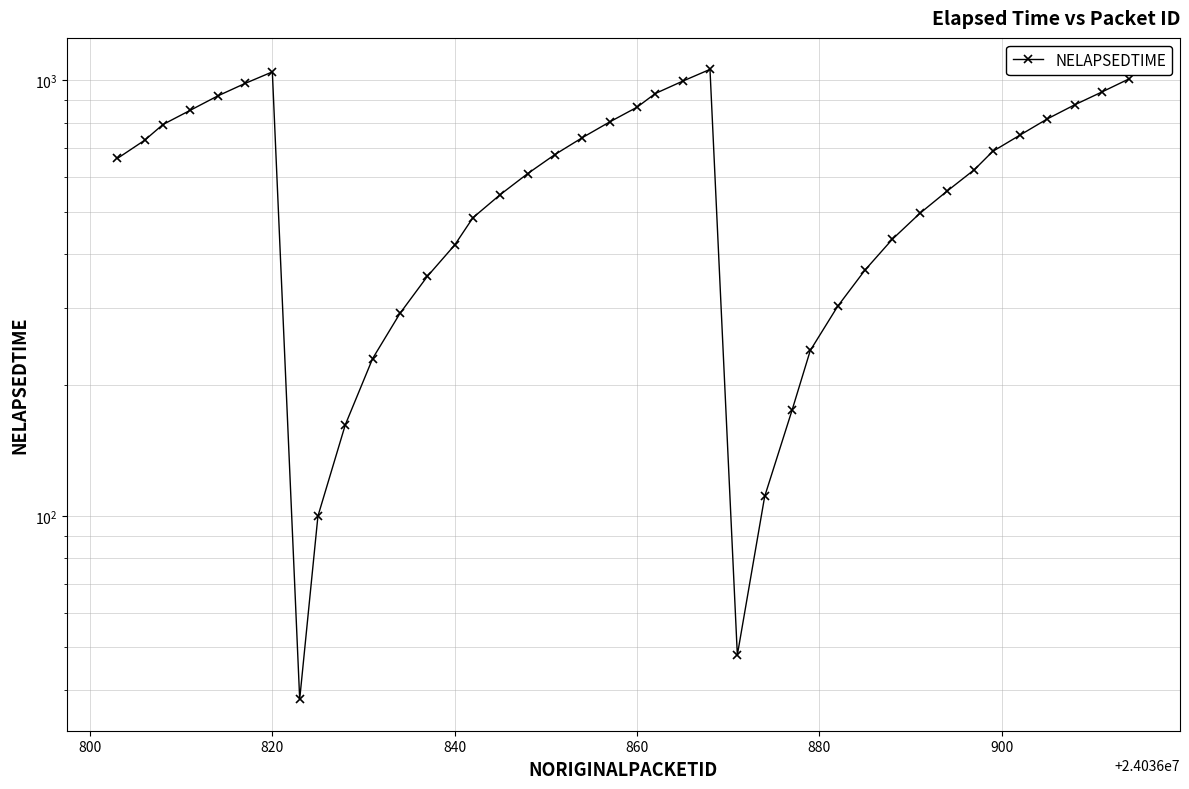

What is the difference between the maximum and minimum values?

1022